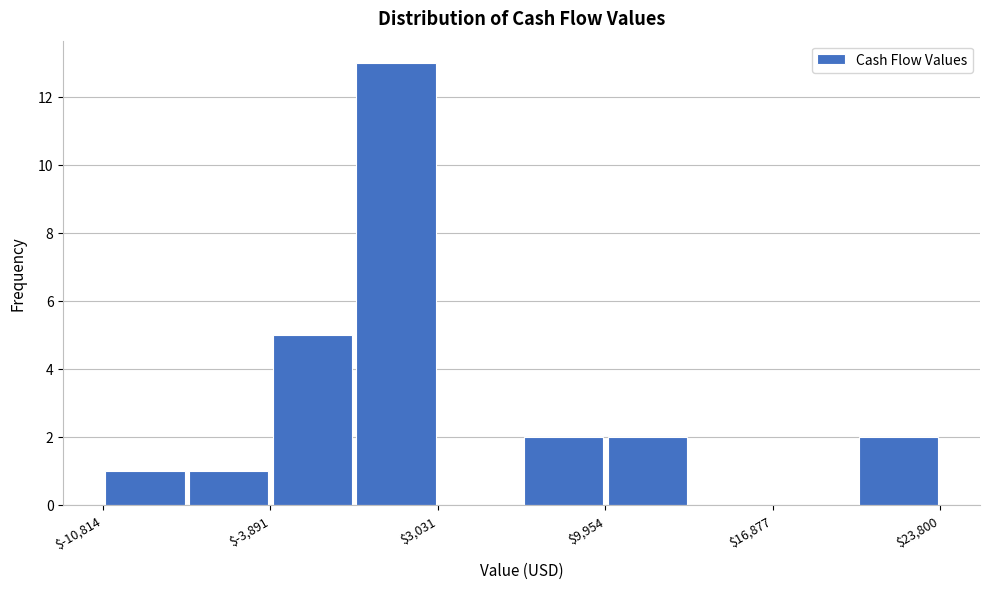

Read against the x-axis, roughly where is the centre of the tallest bar?

1000